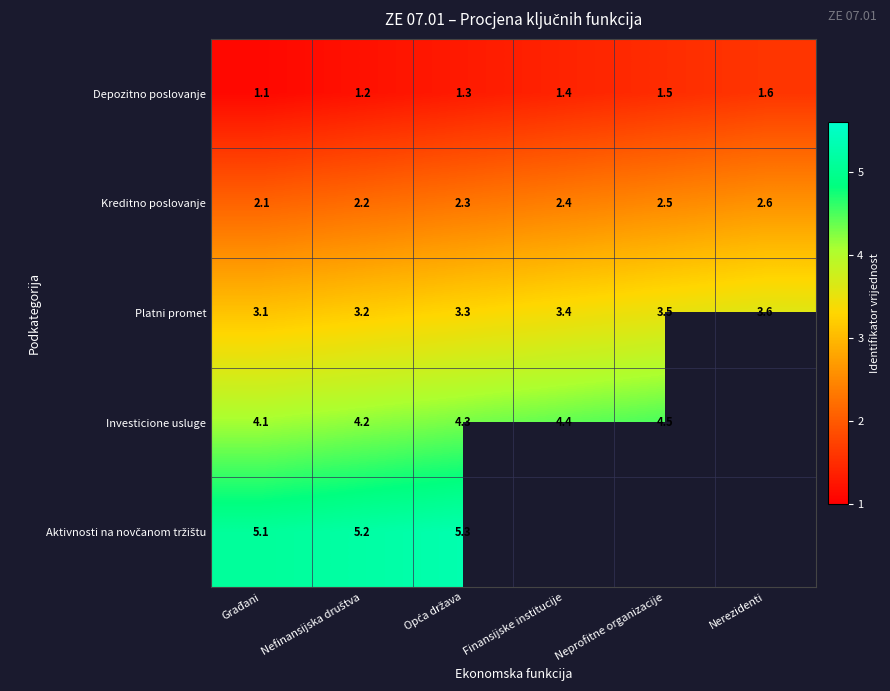

The value of Investicione usluge at Neprofitne organizacije is 3.1. True or false?

False